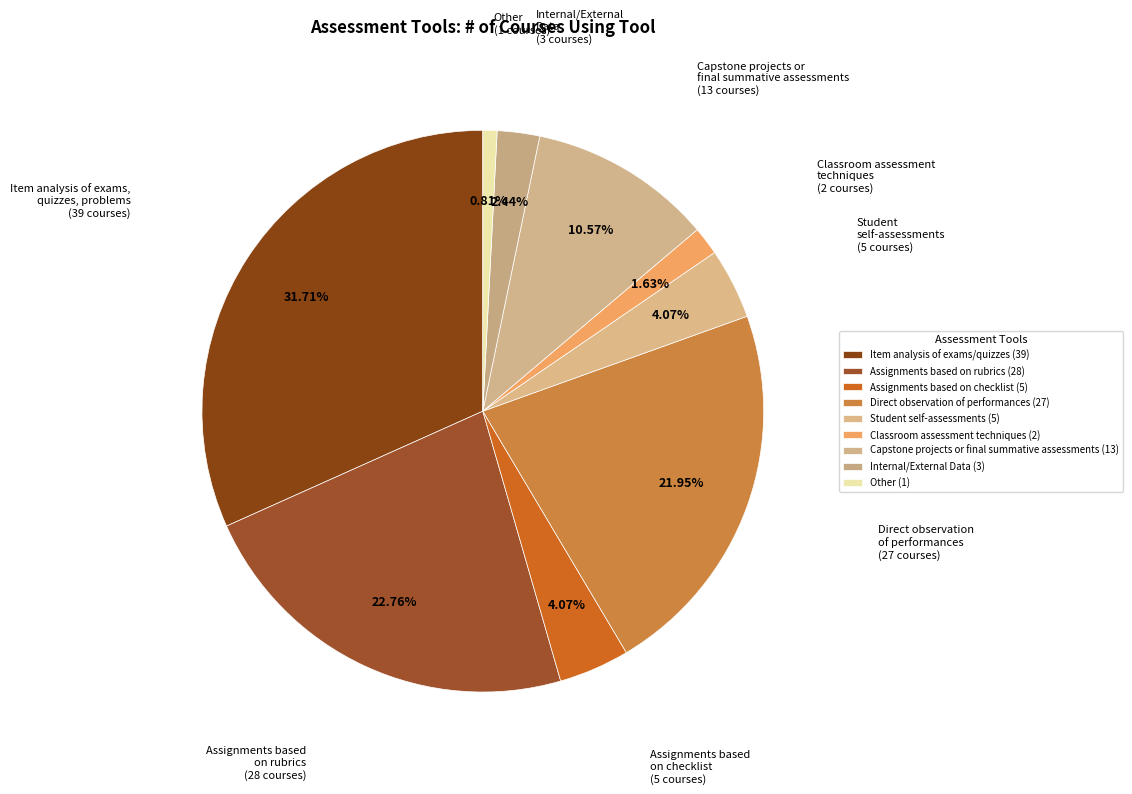

What percentage do Classroom assessment techniques and Item analysis of exams/quizzes together represent?

33.3%